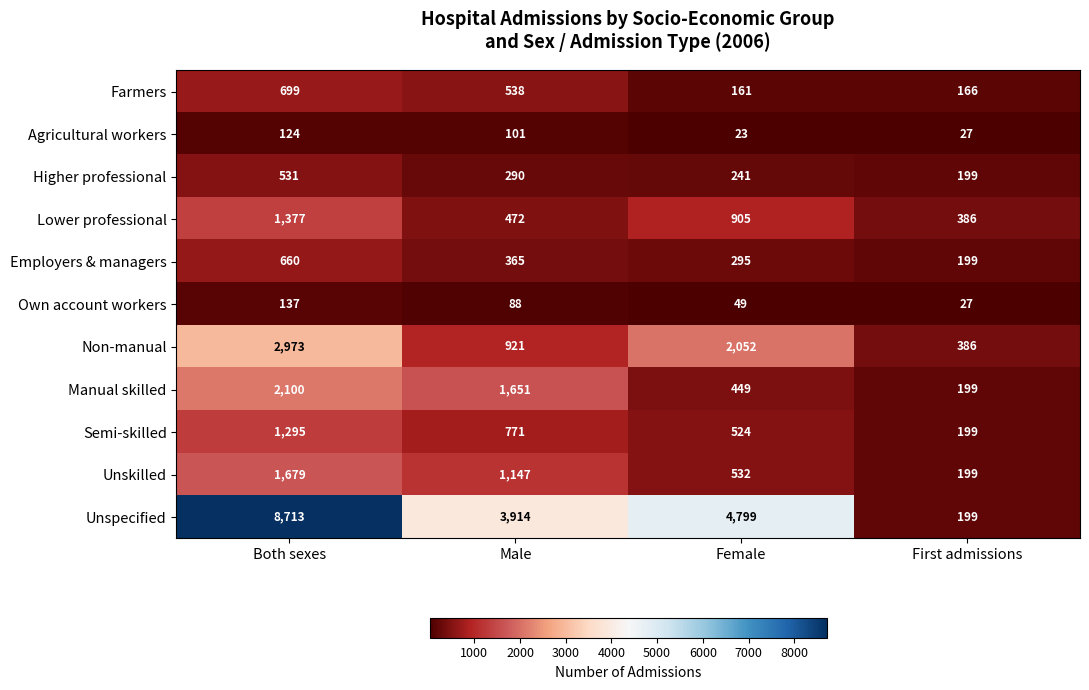

At which category is the sum across all series the highest?

Both sexes